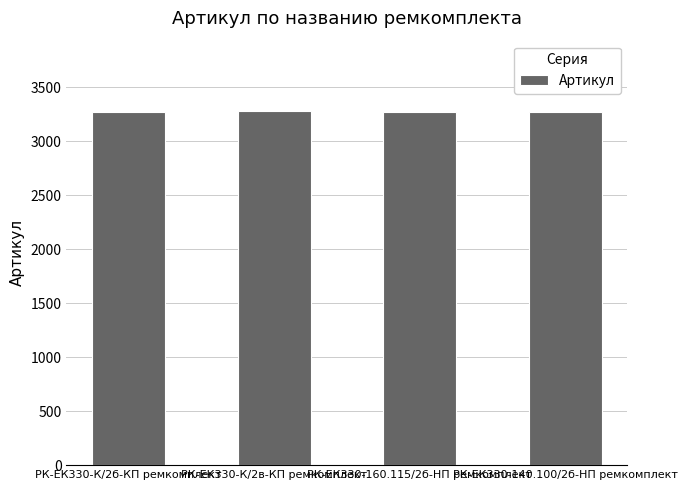

What is the average value?

3275